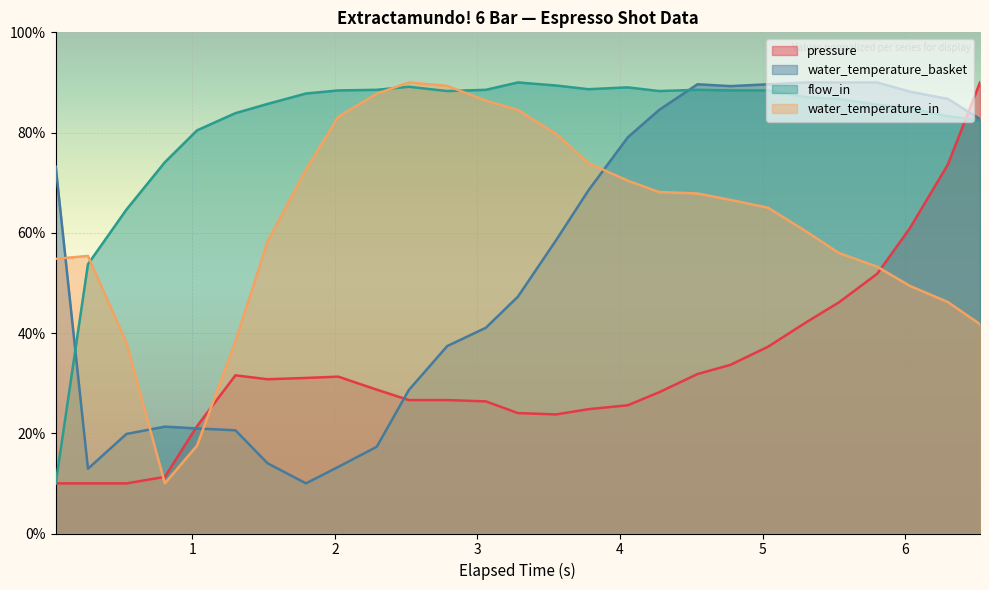

What is the highest value of the water_temperature_basket series?

90.0